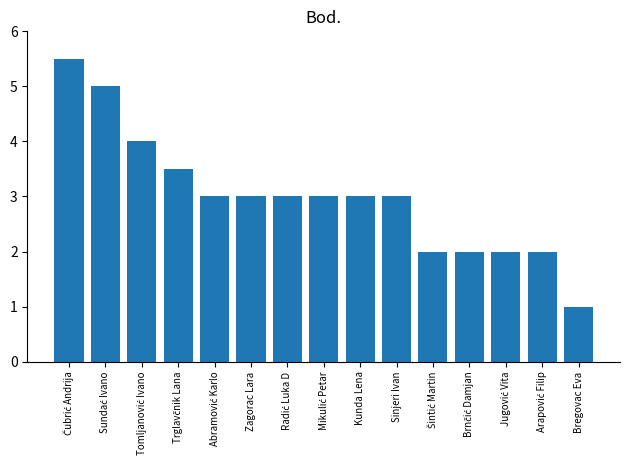

What is the difference between the maximum and minimum values?

4.5